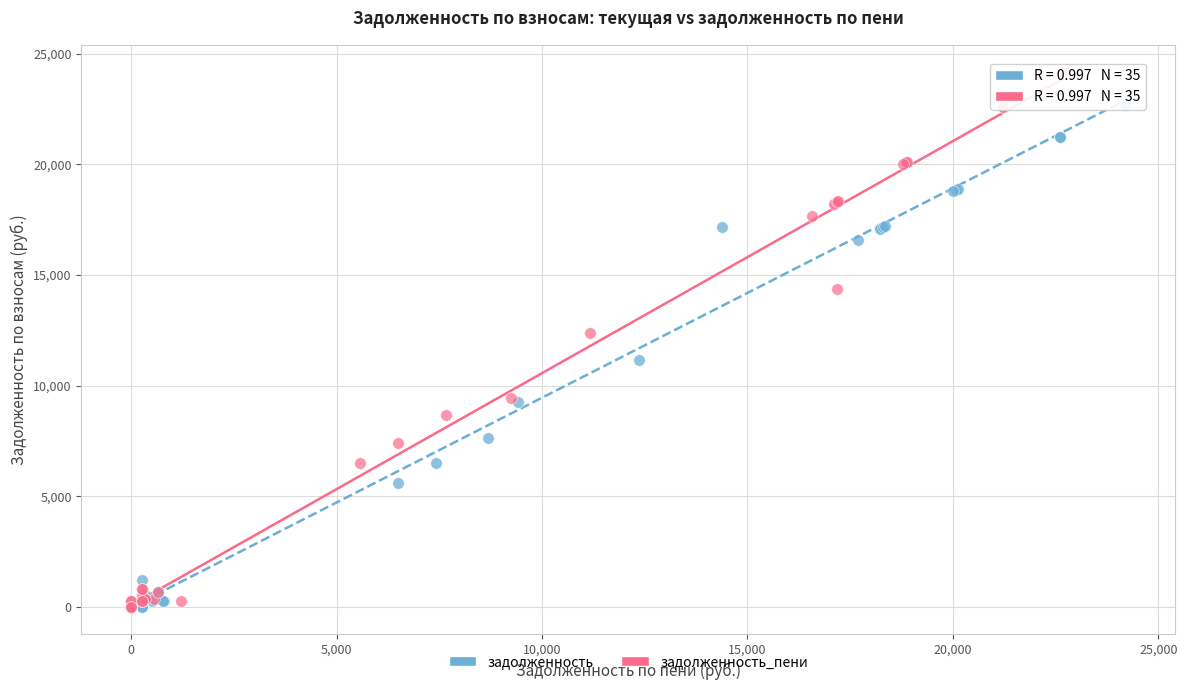

Which series reaches the maximum Y coordinate?

задолженность_пени